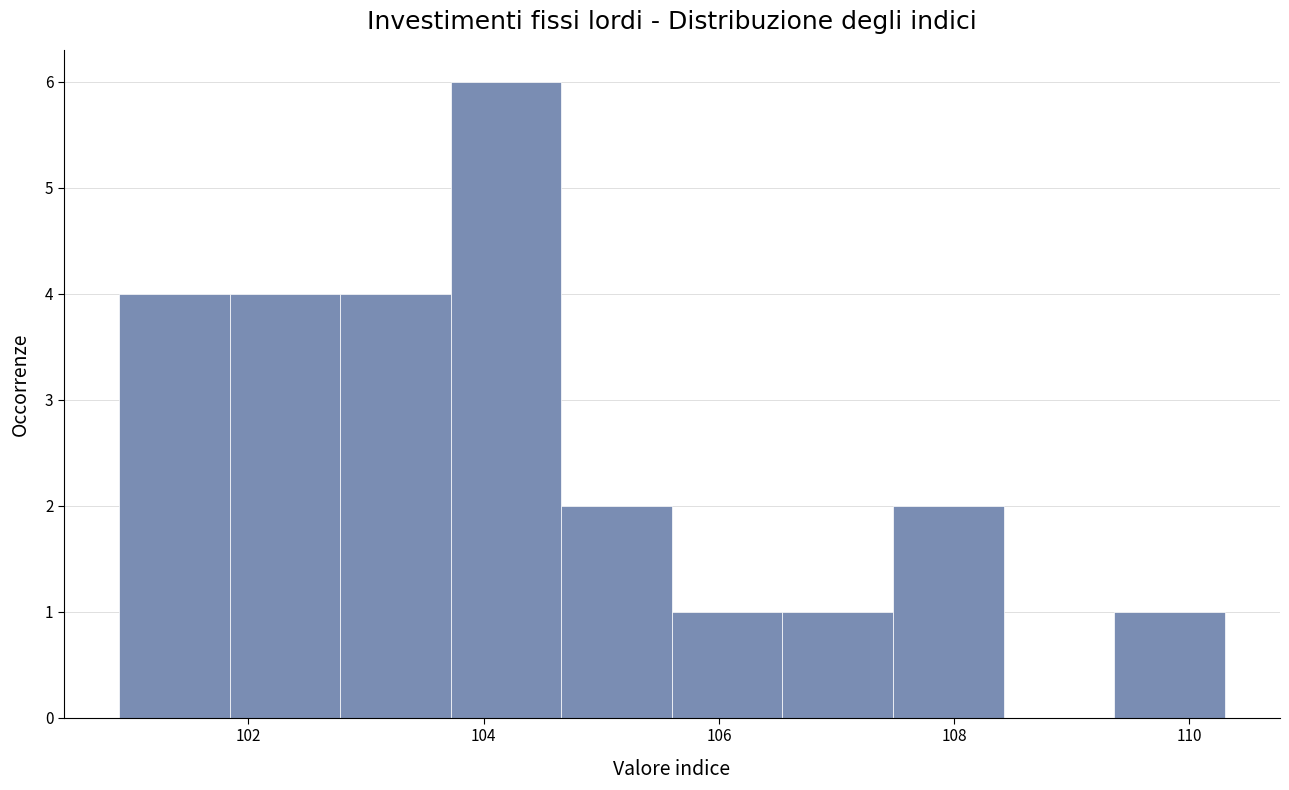

Reading left to right, transcribe this chart: for each bar, give the range it covers on the x-axis and its height. Neither the bar edges nor the heights are printed on the chart, so give them approximately, as read against the axes.

100.90 to 101.84: 4
101.84 to 102.78: 4
102.78 to 103.72: 4
103.72 to 104.66: 6
104.66 to 105.60: 2
105.60 to 106.54: 1
106.54 to 107.48: 1
107.48 to 108.42: 2
108.42 to 109.36: 0
109.36 to 110.30: 1